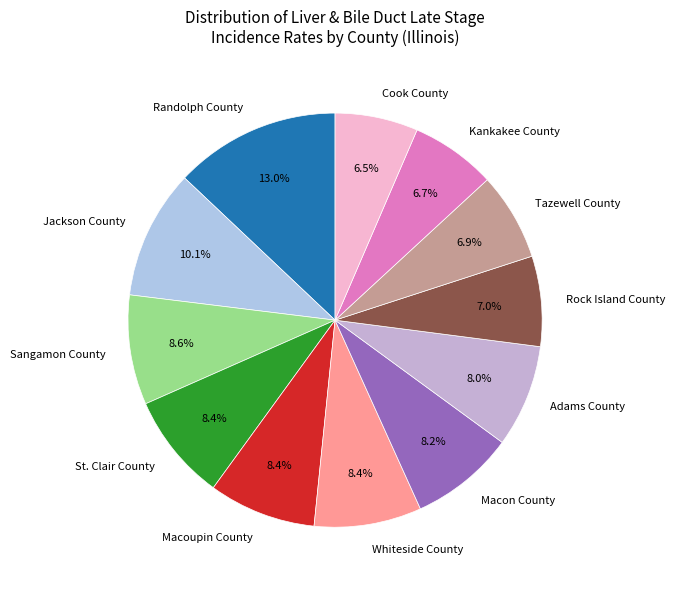

What percentage is the Rock Island County slice, to the nearest percent?

7%